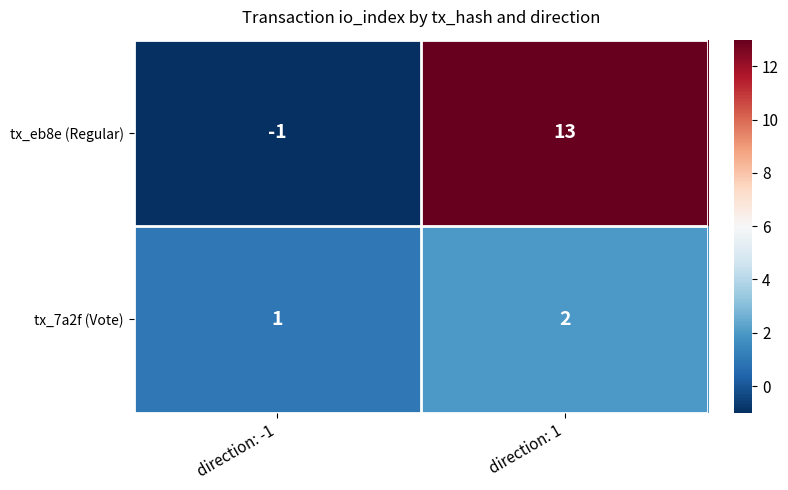

What is the approximate value of tx_eb8e (Regular) at direction: 1, to the nearest 5?

15